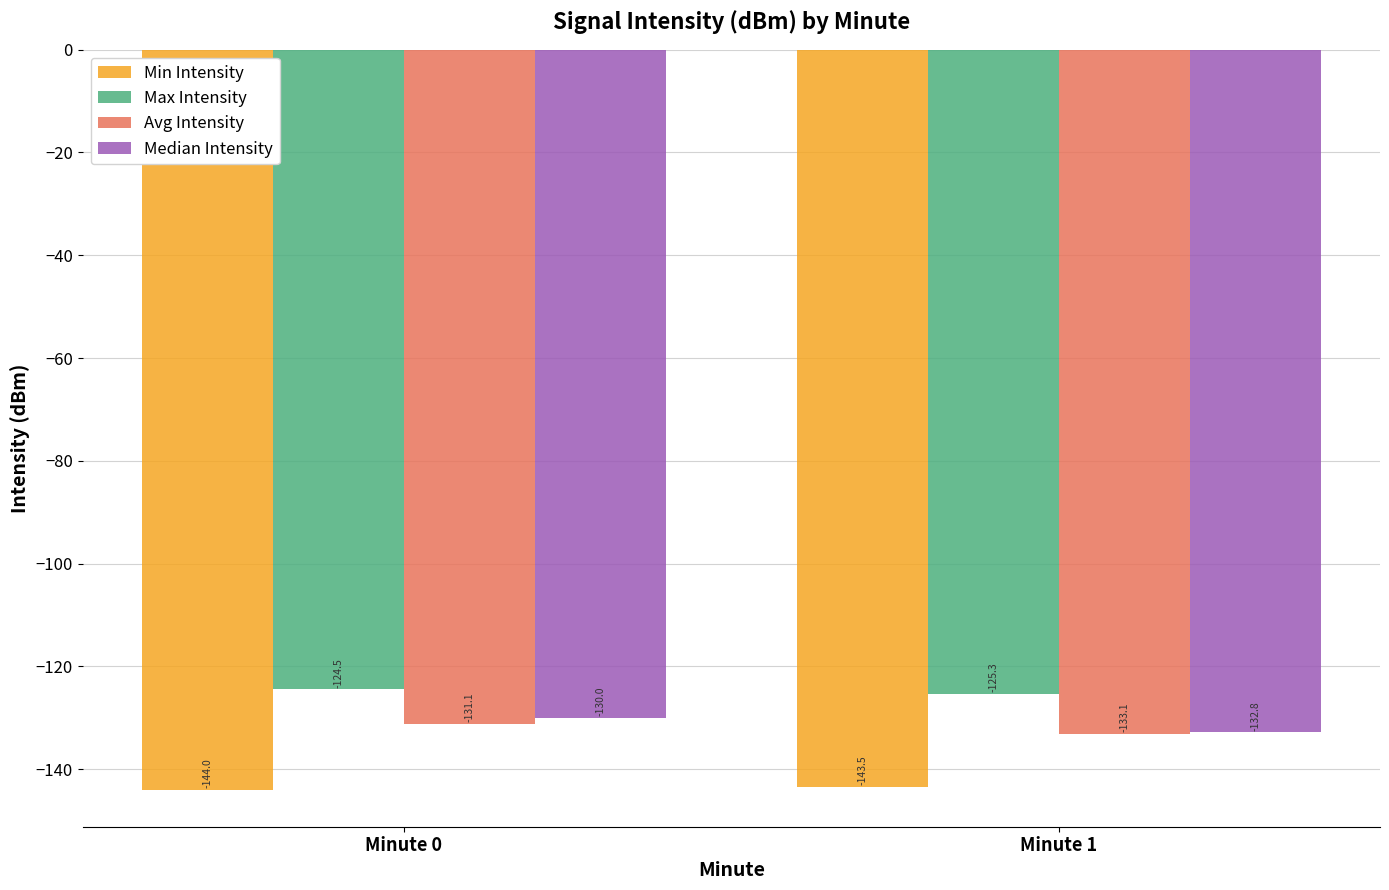

What are all the series names shown in the legend?

Min Intensity, Max Intensity, Avg Intensity, Median Intensity